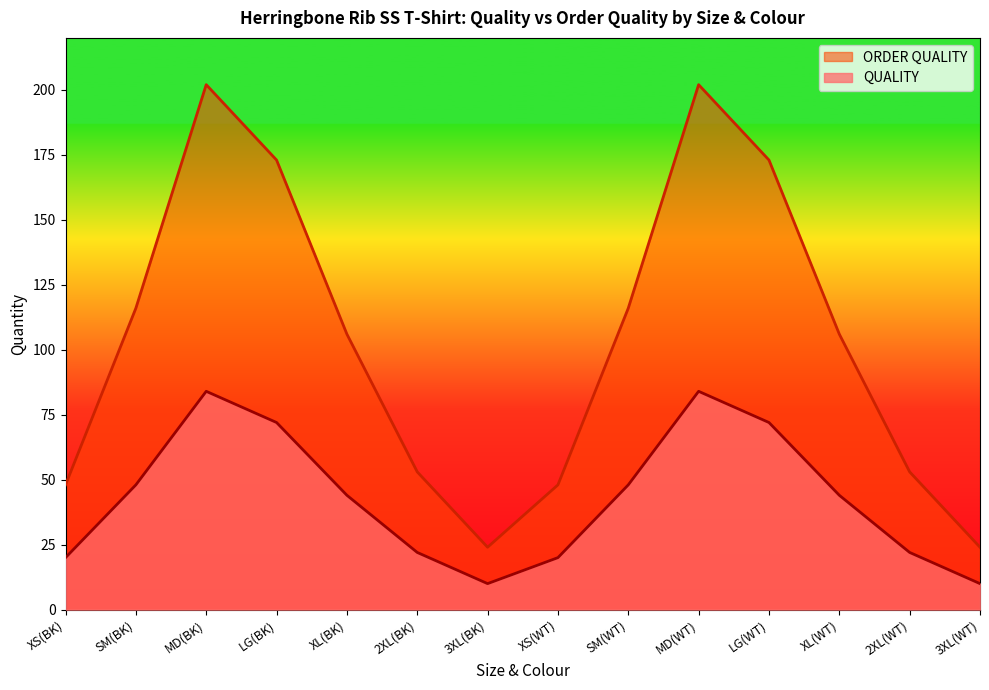

Is the value of ORDER QUALITY at 3XL(BK) greater than the value of QUALITY at LG(BK)?

No